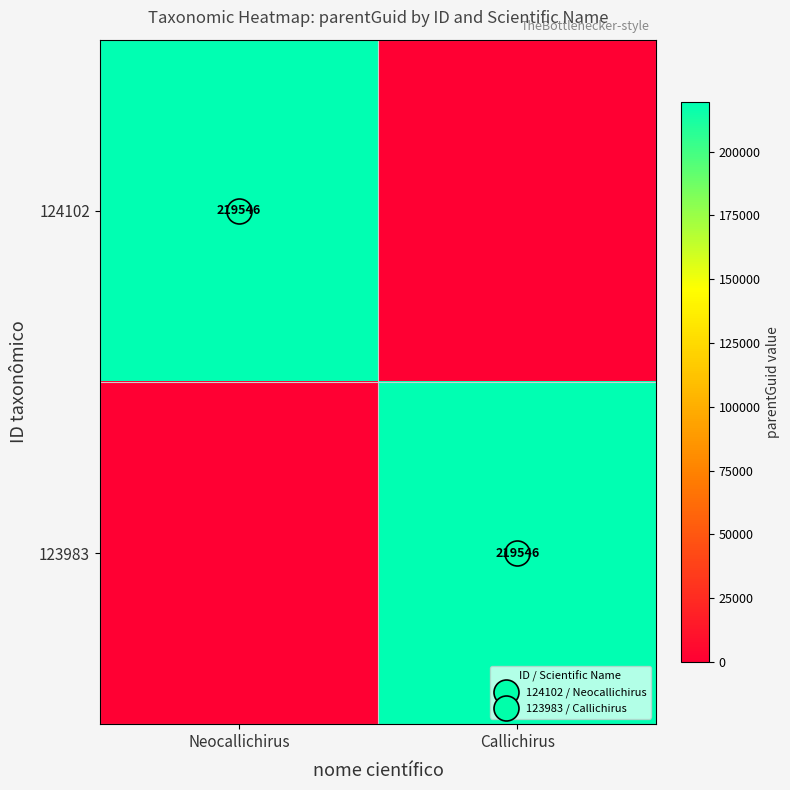

Rank the series at Neocallichirus from highest to lowest value.

124102, 123983